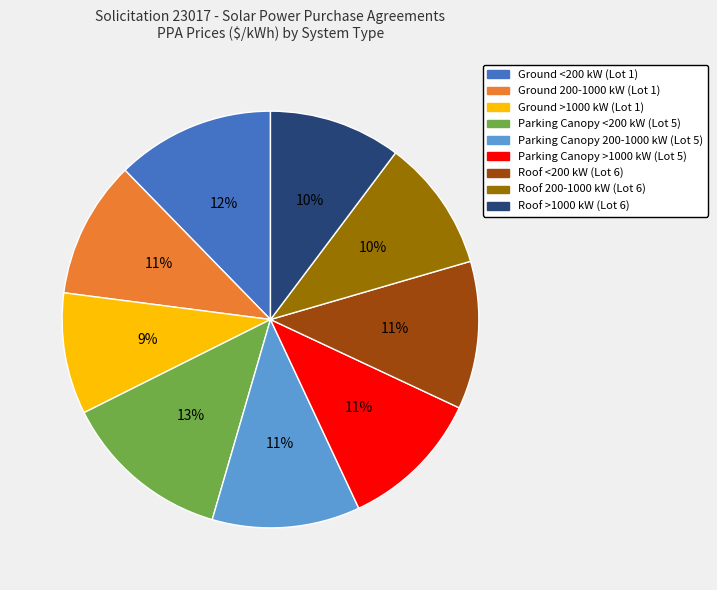

Is it true that Ground <200 kW (Lot 1) is 12% of the pie?

True